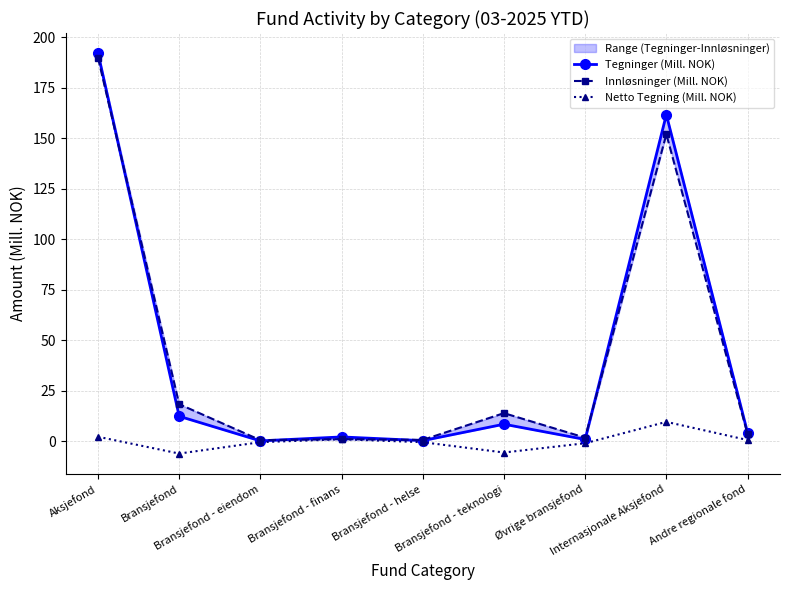

Reading left to right, list all the values displayed in this chart.

Tegninger (Mill. NOK): 192.3	12.5	0.3	2.2	0.4	8.5	1.0	161.8	4.4
Innløsninger (Mill. NOK): 190.0	18.5	0.6	1.1	0.8	14.0	1.9	152.1	3.7
Netto Tegning (Mill. NOK): 2.3	-6.0	-0.4	1.1	-0.4	-5.5	-0.9	9.7	0.7